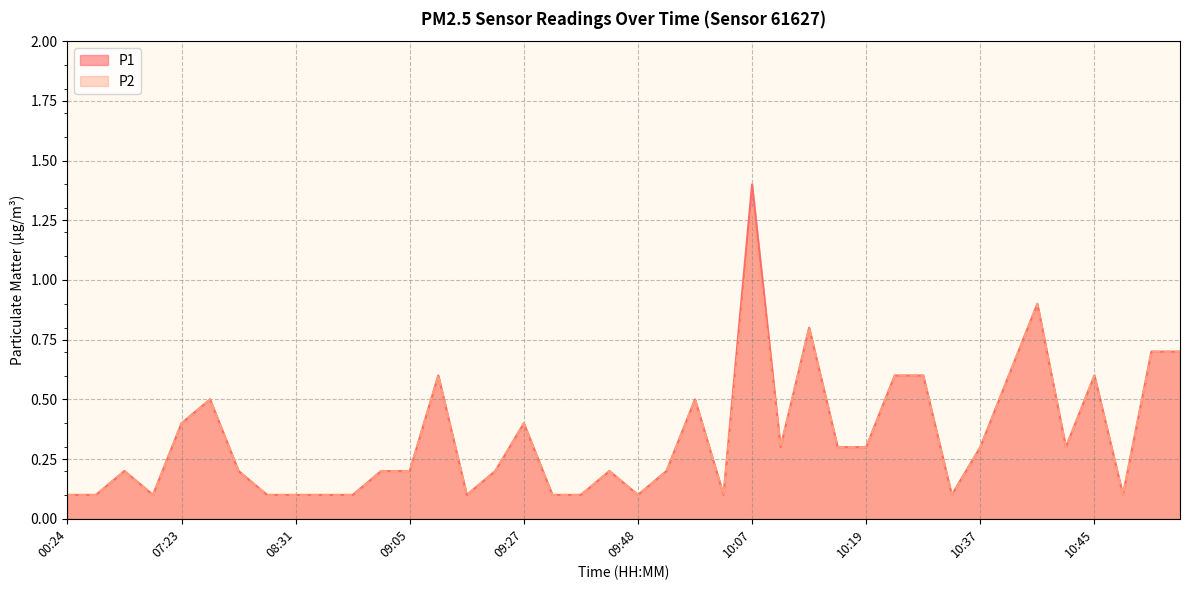

What is the maximum value for P1?

1.4